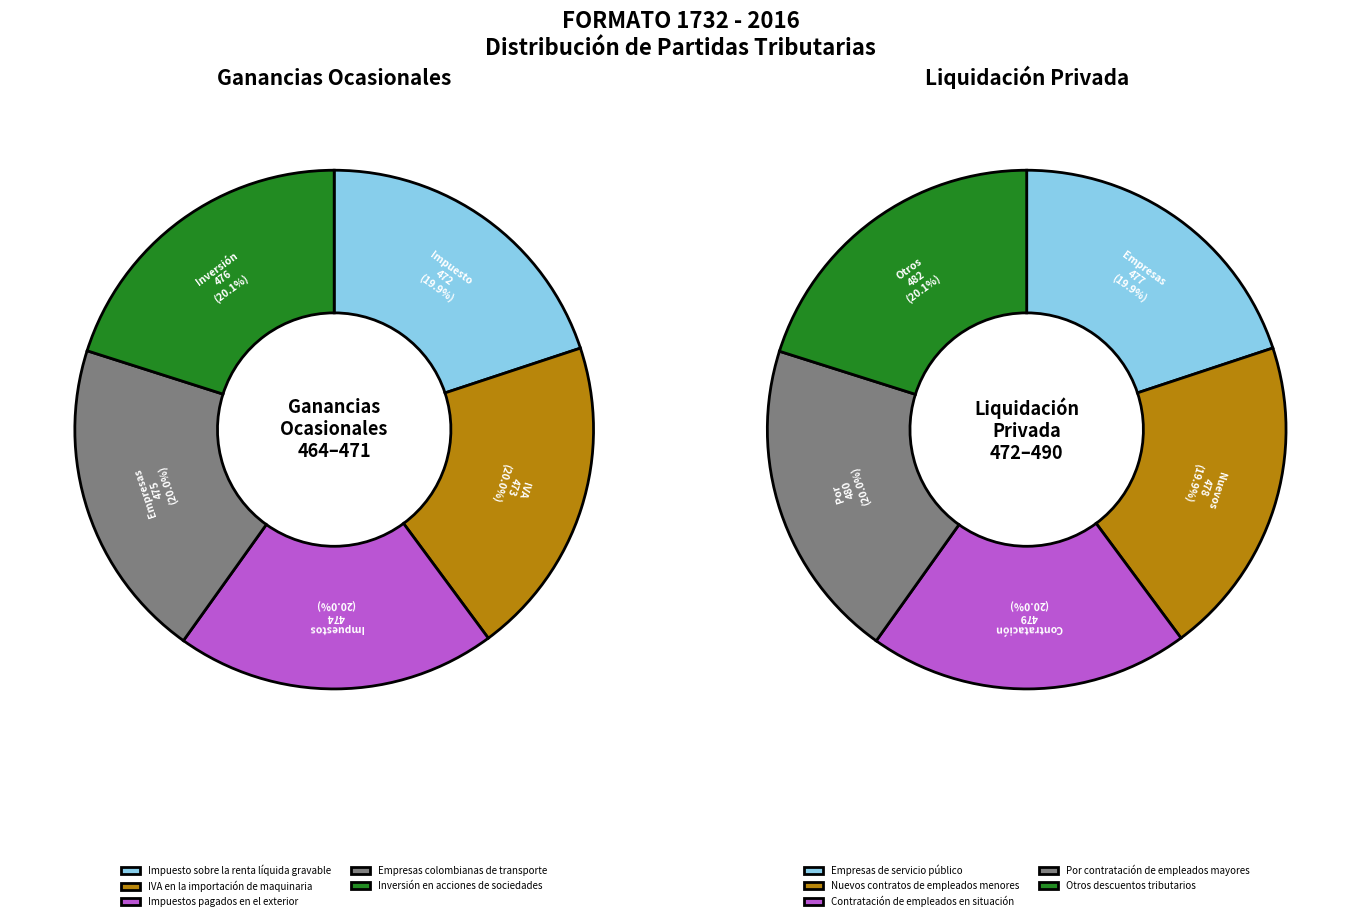

What is the ratio of the value at Contratación de empleados en situación to the value at Nuevos contratos de empleados menores?

1.0